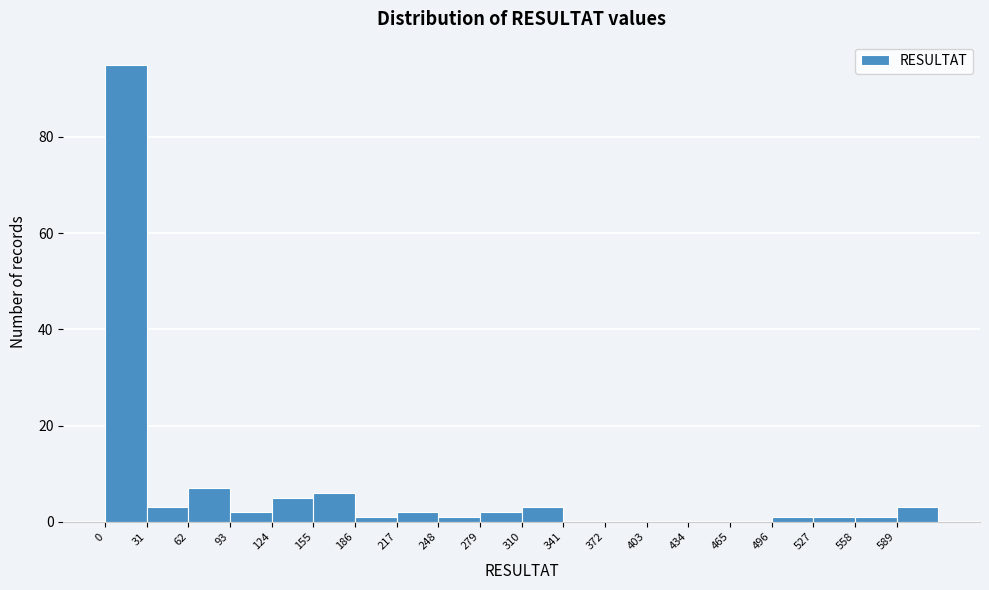

Reading left to right, list every bar in this chart as the range it spans on the x-axis followed by its height. Neither the bar edges nor the heights are printed on the chart, so give them approximately, as read against the axes.

0 to 31: 96
31 to 62: 4
62 to 93: 8
93 to 124: 2
124 to 155: 6
155 to 186: 6
186 to 217: under 2
217 to 248: 2
248 to 279: under 2
279 to 310: 2
310 to 341: 4
341 to 372: 0
372 to 403: 0
403 to 434: 0
434 to 465: 0
465 to 496: 0
496 to 527: under 2
527 to 558: under 2
558 to 589: under 2
589 to 620: 4